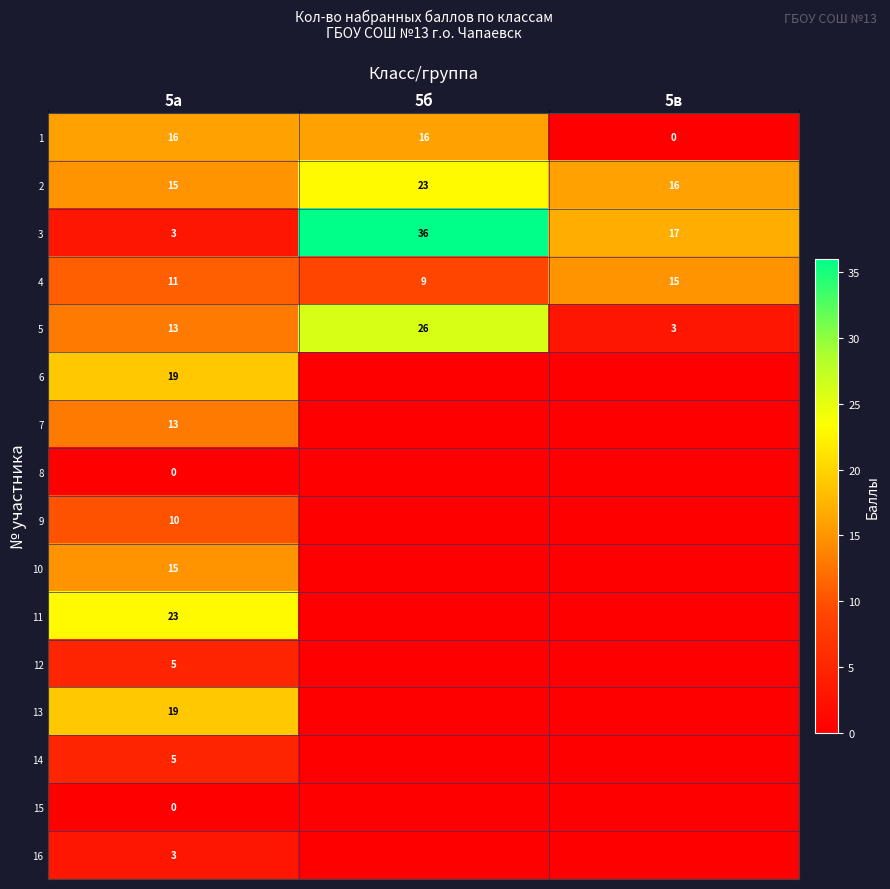

True or false: 9 has a value of 17 at 5а.

False